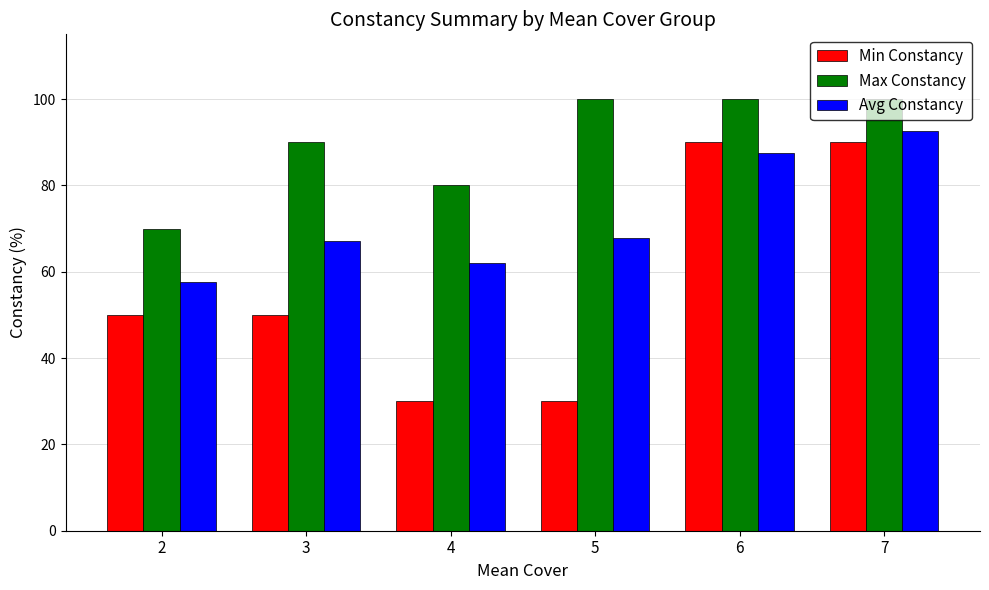

How many groups of bars are there?

6